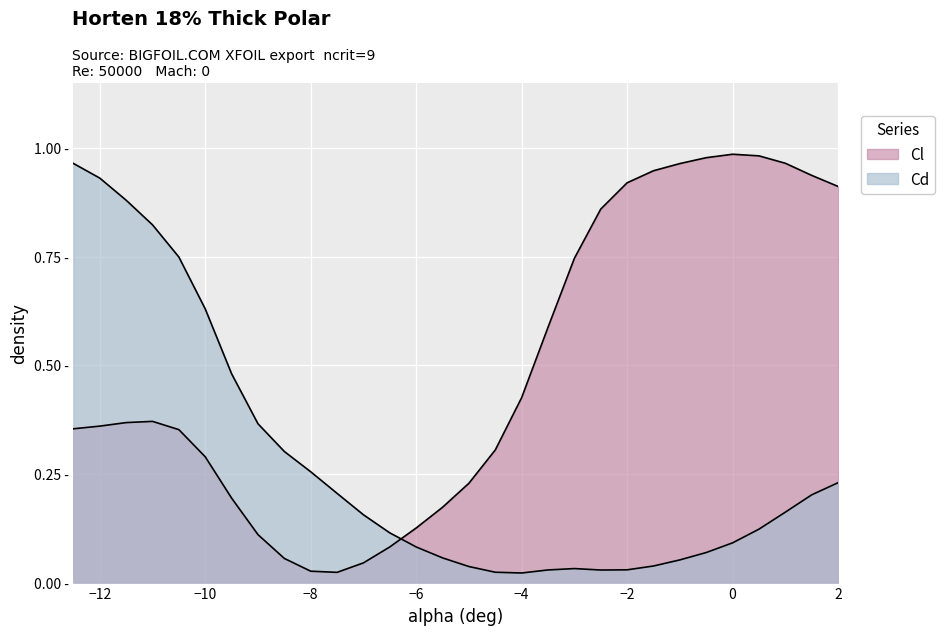

Which series ends up on top after the final intersection of Cd and Cl?

Cl